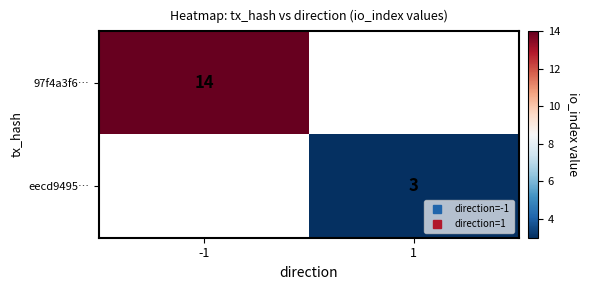

Is it true that eecd9495… equals 0.7 at 1?

False